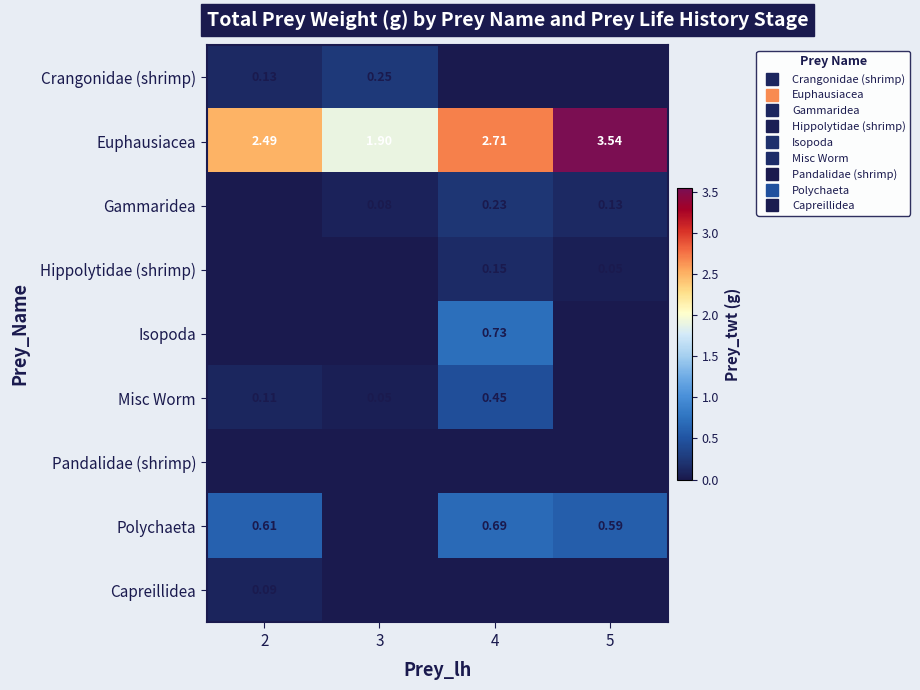

List the series in order of their peak value, lowest first.

Pandalidae (shrimp), Capreillidea, Hippolytidae (shrimp), Gammaridea, Crangonidae (shrimp), Misc Worm, Polychaeta, Isopoda, Euphausiacea